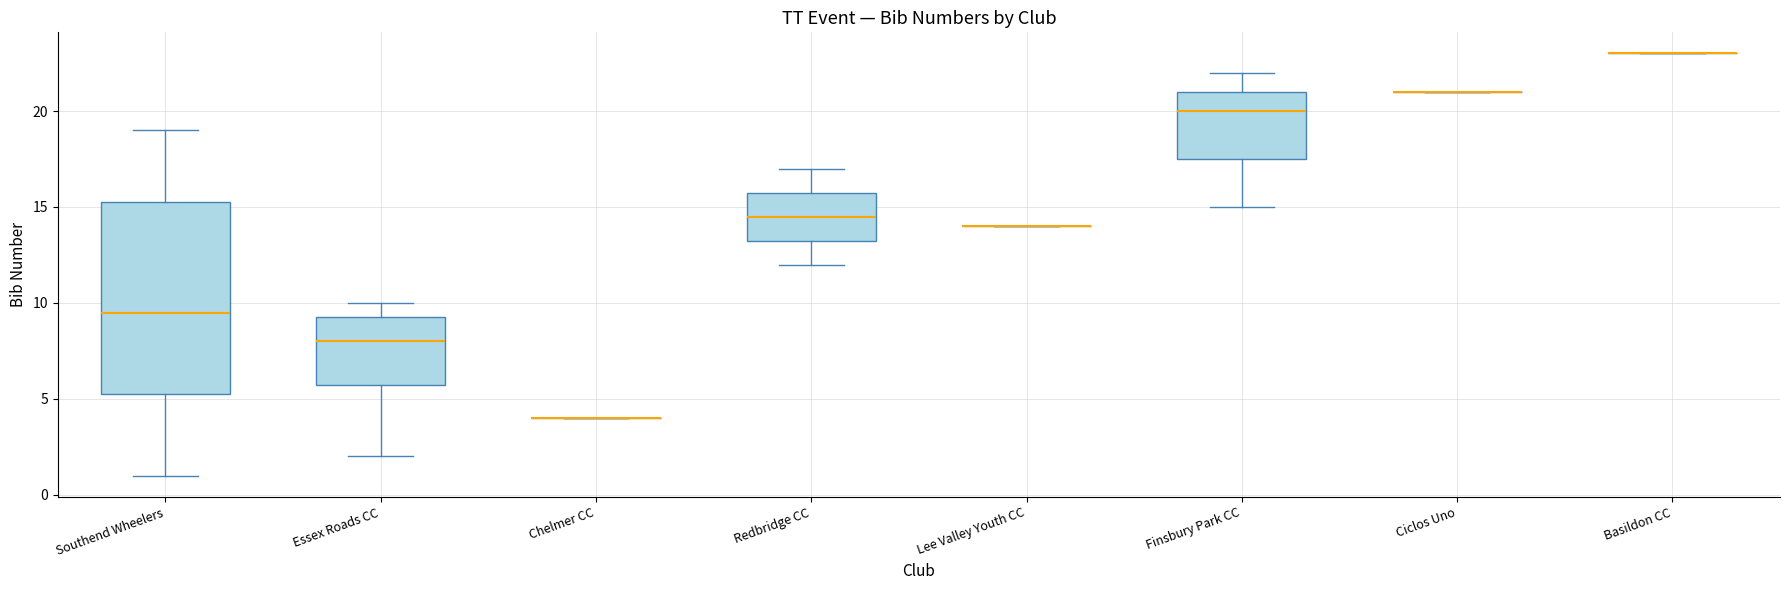

Which box is the tallest, from its lower edge to its upper edge?

Southend Wheelers